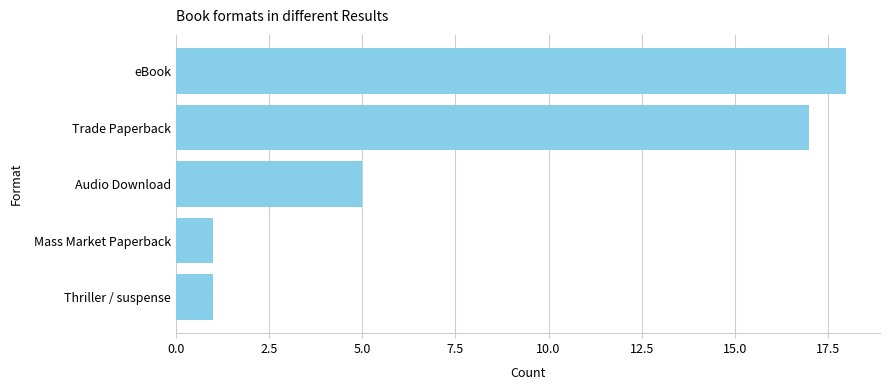

What is the greatest value displayed?

18